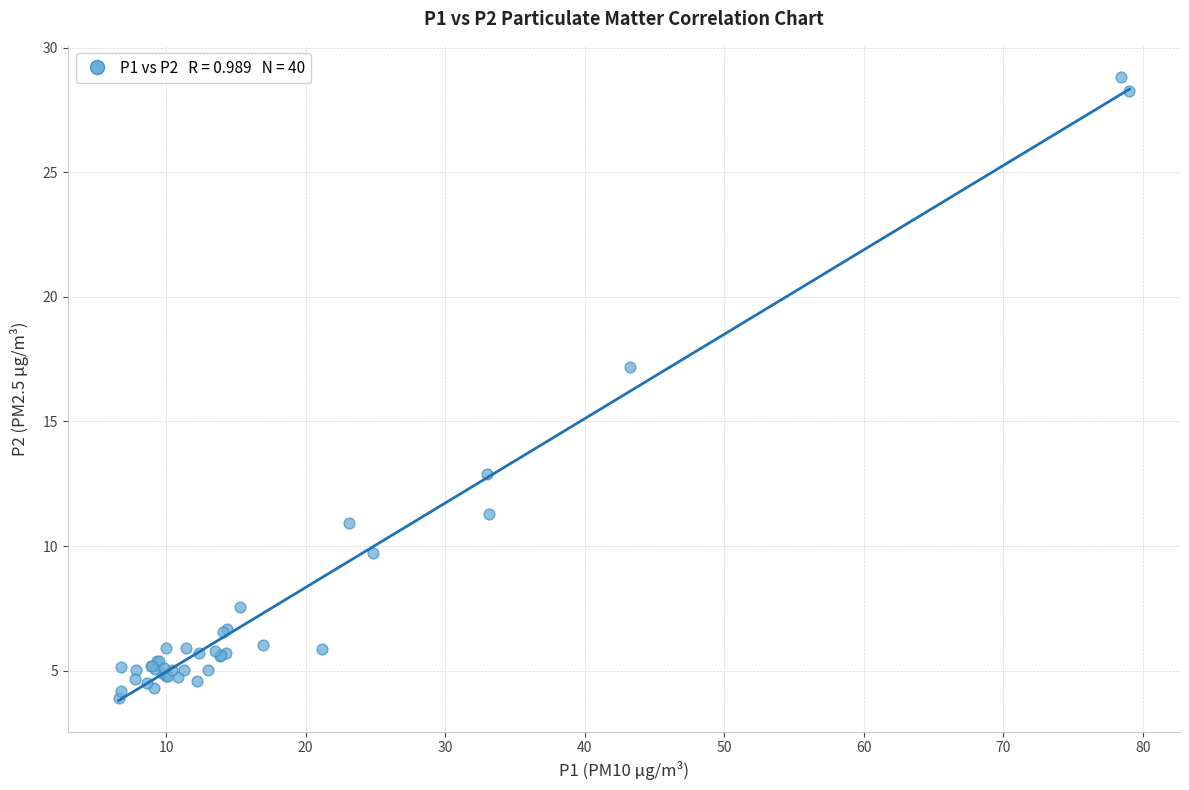

What Y value in the scatter plot is closest to 16?

17.2